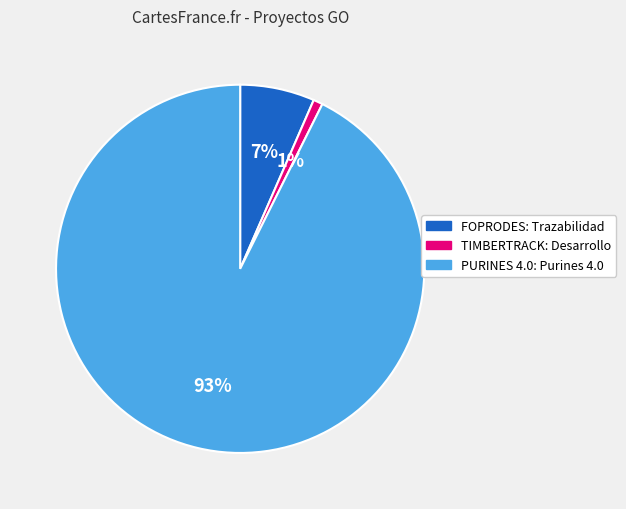

Is the sum of TIMBERTRACK: Desarrollo and PURINES 4.0: Purines 4.0 greater than half?

Yes